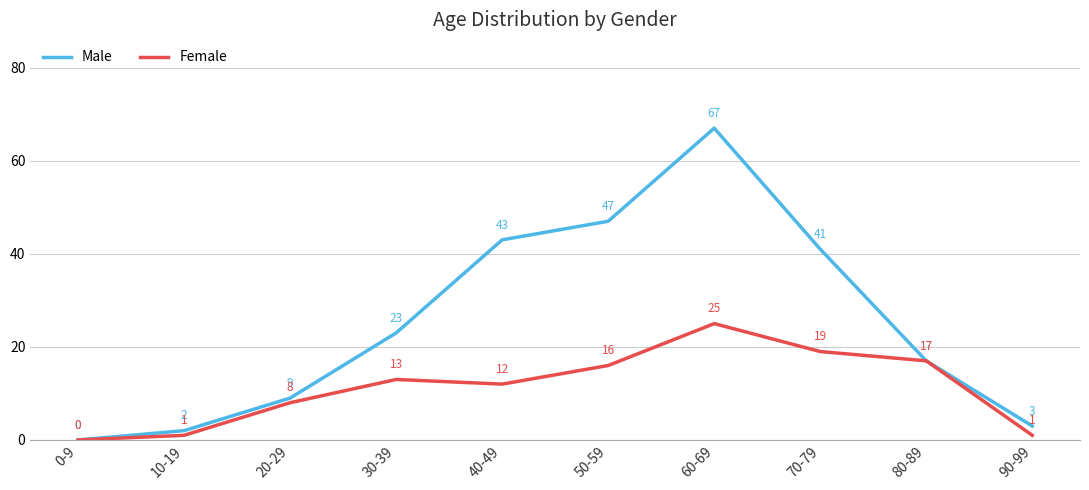

Reading left to right, what are all the values shown in this chart?

Male: 0-9=0	10-19=2	20-29=9	30-39=23	40-49=43	50-59=47	60-69=67	70-79=41	80-89=17	90-99=3
Female: 0-9=0	10-19=1	20-29=8	30-39=13	40-49=12	50-59=16	60-69=25	70-79=19	80-89=17	90-99=1